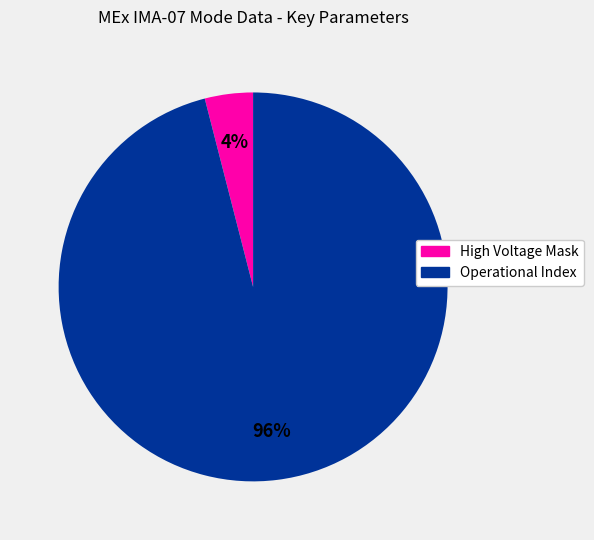

Combined, do High Voltage Mask and Operational Index account for over 50%?

Yes